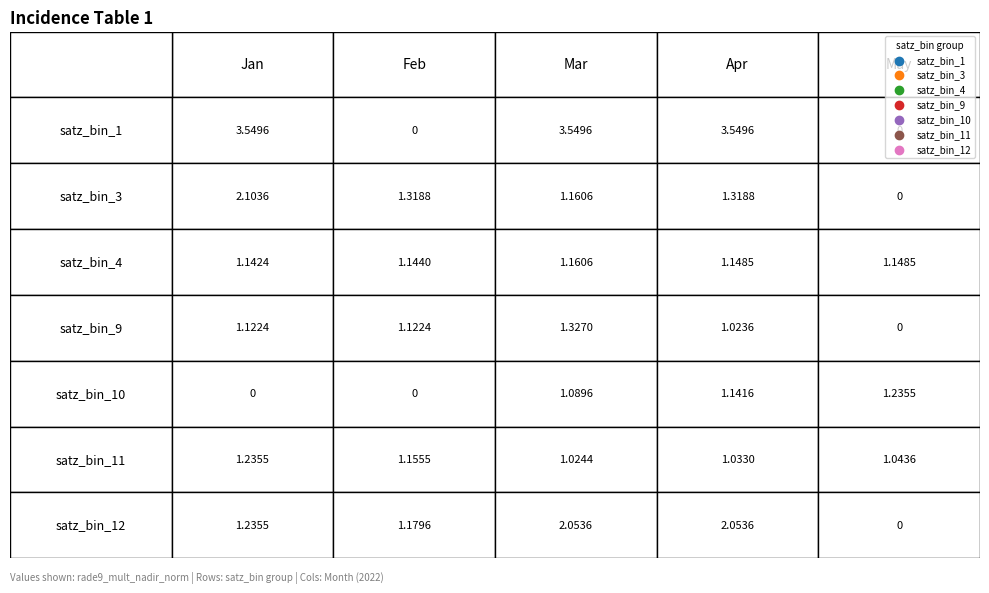

Reading left to right, what are all the values shown in this chart?

satz_bin_1: 0=3.5	1=0.0	2=3.5	3=3.5	4=0.0
satz_bin_3: 0=2.1	1=1.3	2=1.2	3=1.3	4=0.0
satz_bin_4: 0=1.1	1=1.1	2=1.2	3=1.1	4=1.1
satz_bin_9: 0=1.1	1=1.1	2=1.3	3=1.0	4=0.0
satz_bin_10: 0=0.0	1=0.0	2=1.1	3=1.1	4=1.2
satz_bin_11: 0=1.2	1=1.2	2=1.0	3=1.0	4=1.0
satz_bin_12: 0=1.2	1=1.2	2=2.1	3=2.1	4=0.0